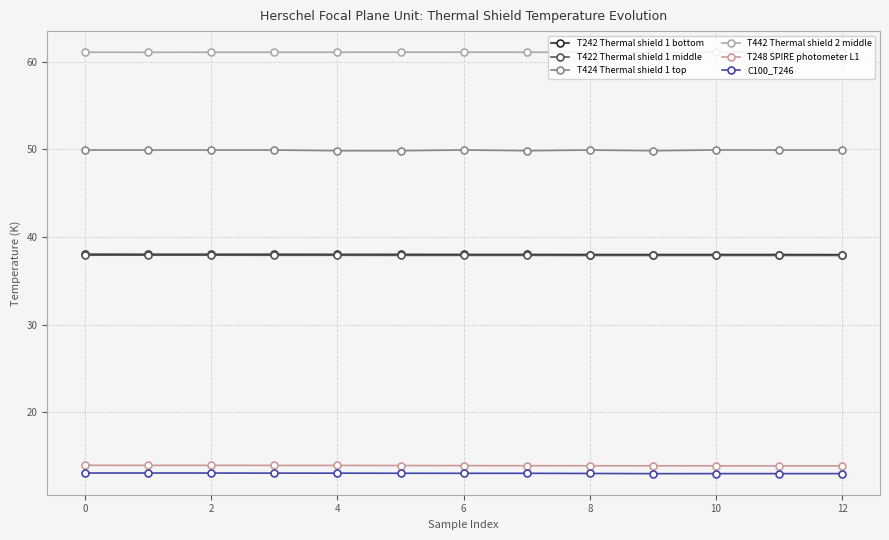

True or false: T442 Thermal shield 2 middle and C100_T246 cross at least once.

False